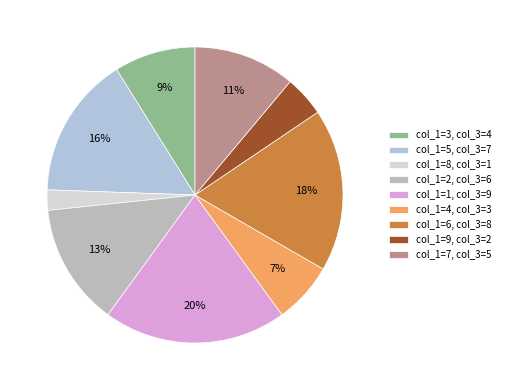

Rank the categories by value from highest to lowest.

col_1=1, col_3=9, col_1=6, col_3=8, col_1=5, col_3=7, col_1=2, col_3=6, col_1=7, col_3=5, col_1=3, col_3=4, col_1=4, col_3=3, col_1=9, col_3=2, col_1=8, col_3=1